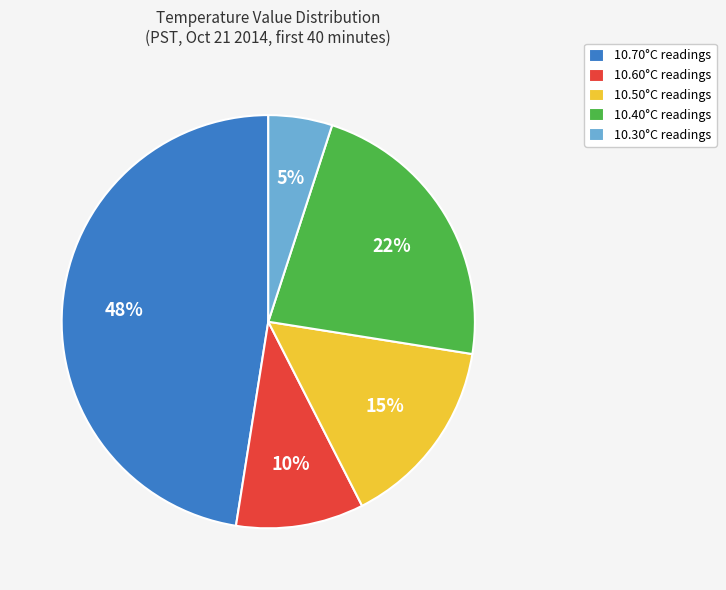

True or false: 10.40°C readings accounts for 32% of the total.

False